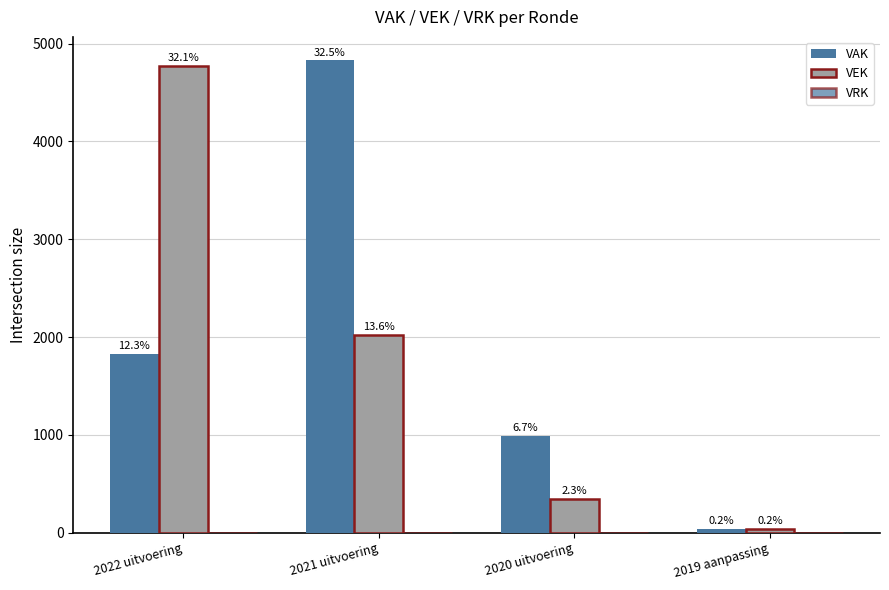

How many groups of bars are there?

4